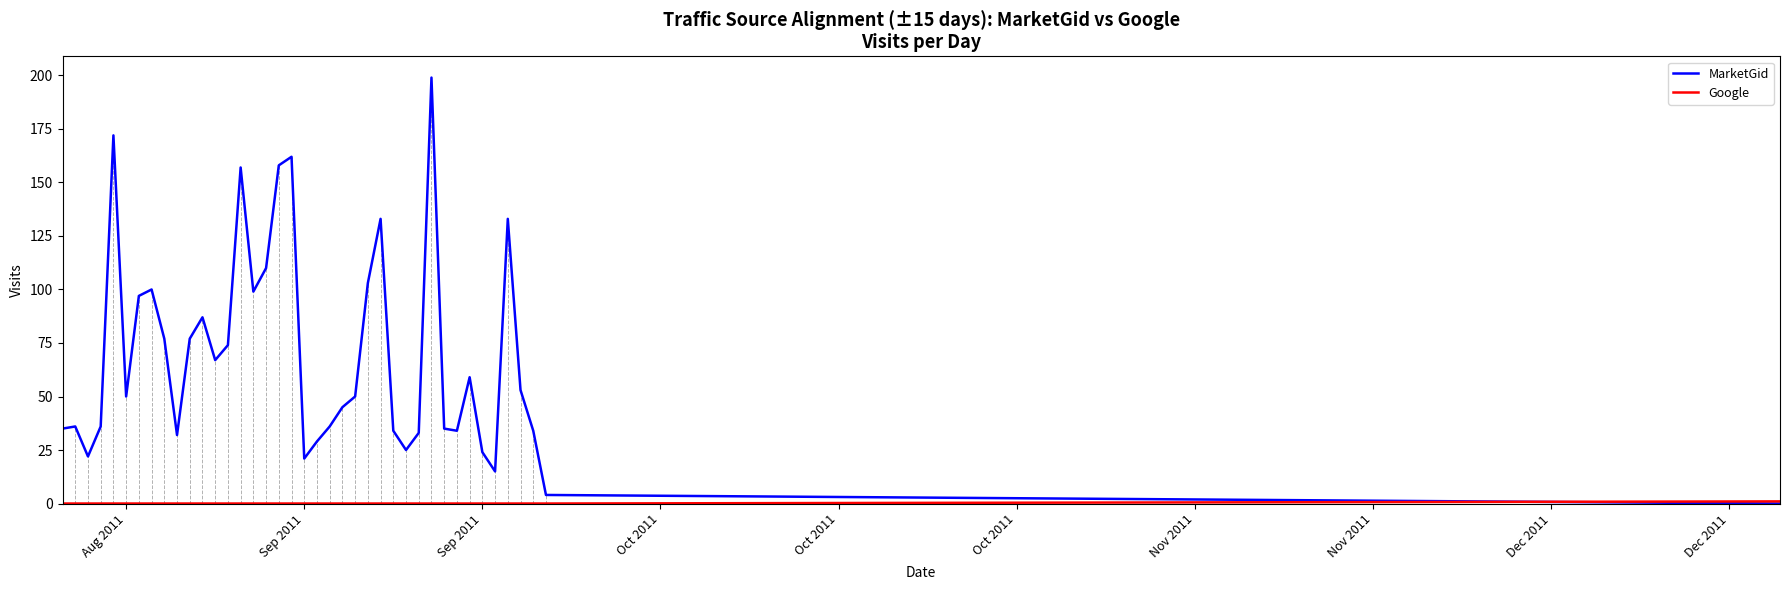

What is the difference between the maximum and minimum values in the MarketGid series?

199